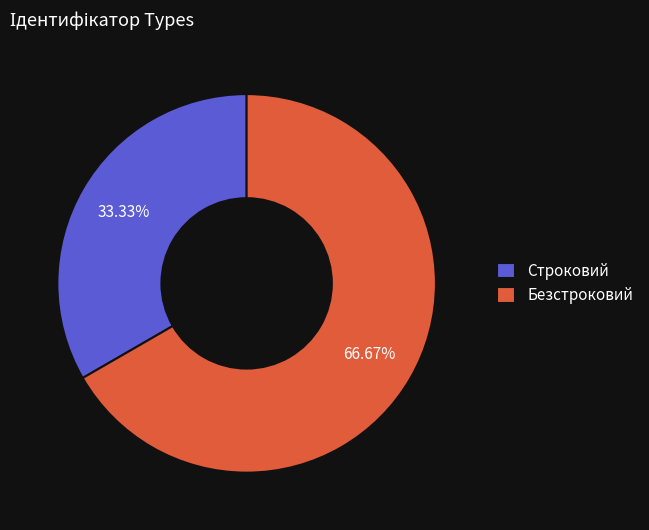

Is it true that Строковий is 27% of the pie?

False